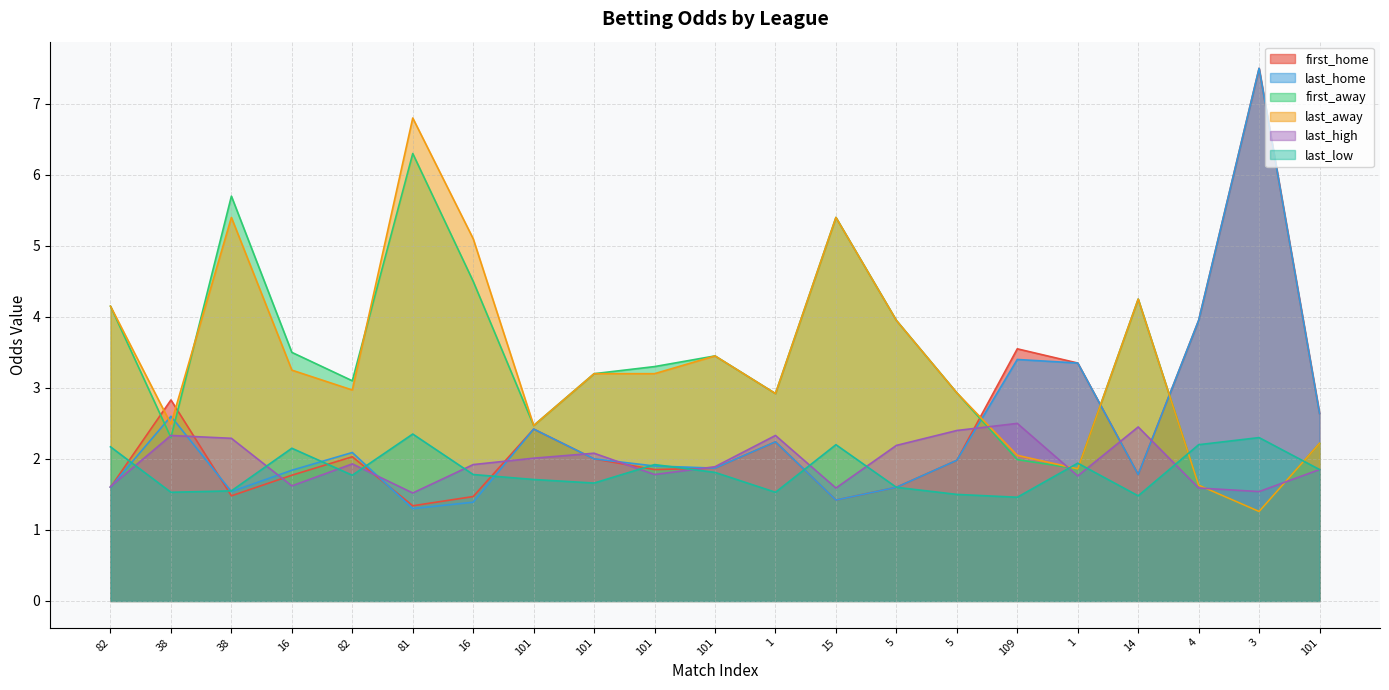

The value of last_low at 5 is 1.6. True or false?

True